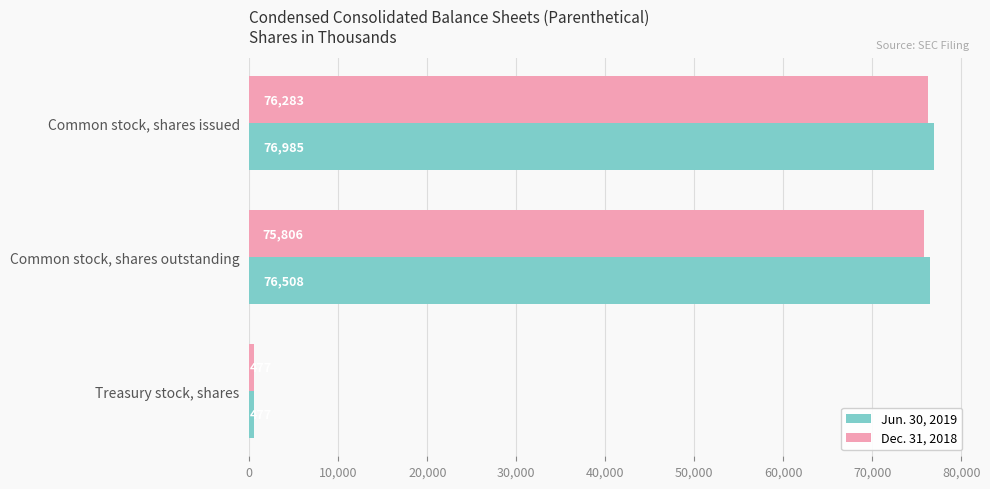

What is the approximate value of Jun. 30, 2019 at Treasury stock, shares, to the nearest 10?

480